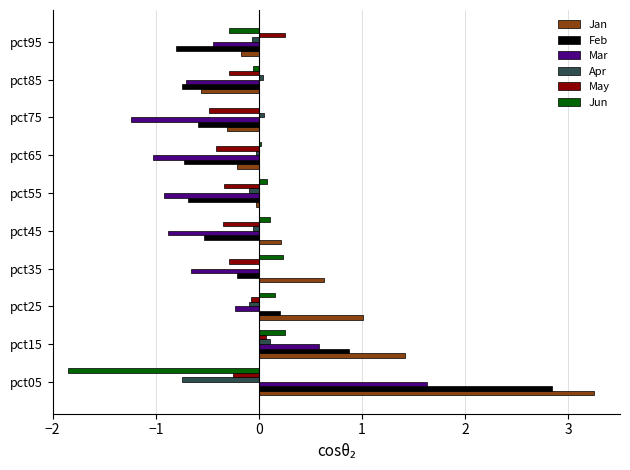

What are all the series names shown in the legend?

Jan, Feb, Mar, Apr, May, Jun